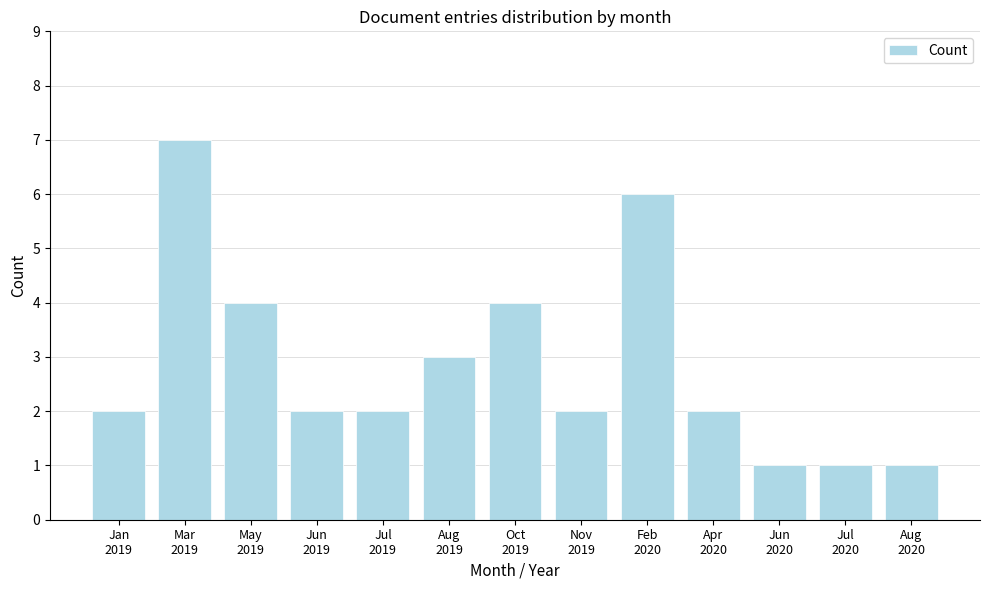

Reading right to left, transcribe all the data shown in this chart.

1	1	1	2	6	2	4	3	2	2	4	7	2